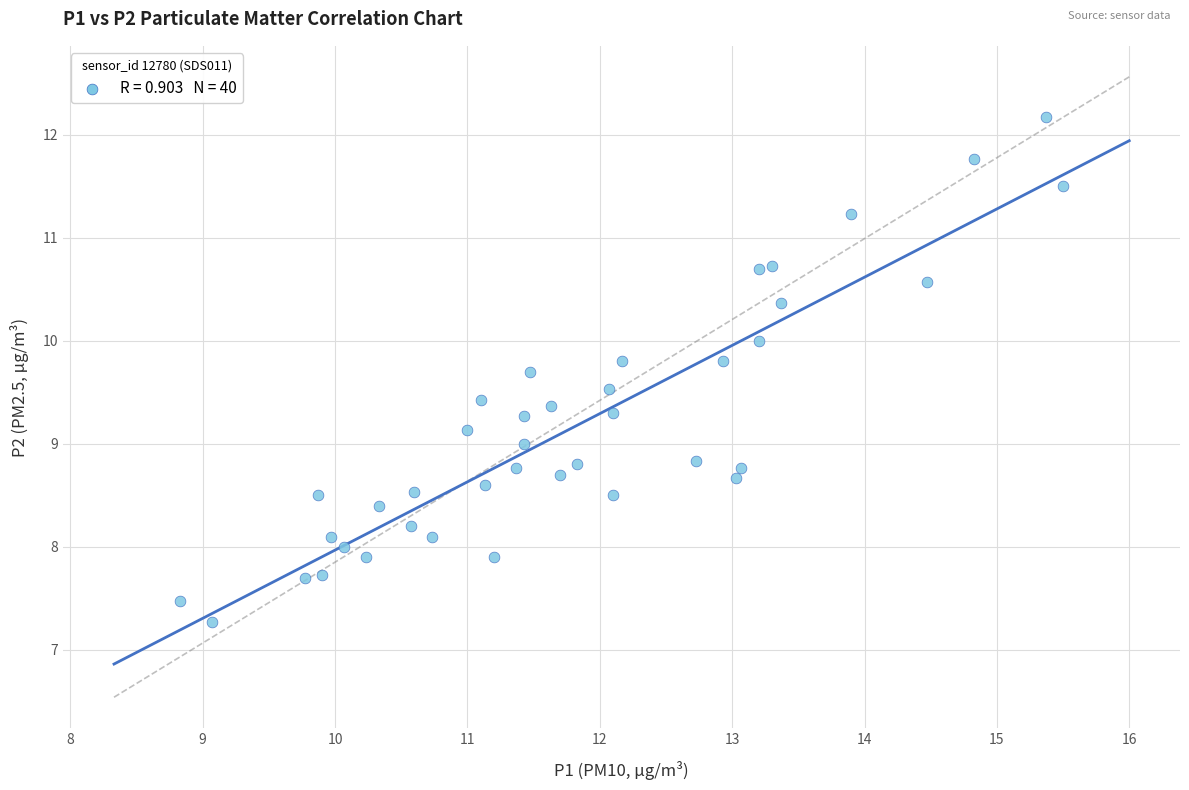

What is the range of Y values (max minus min)?

4.9